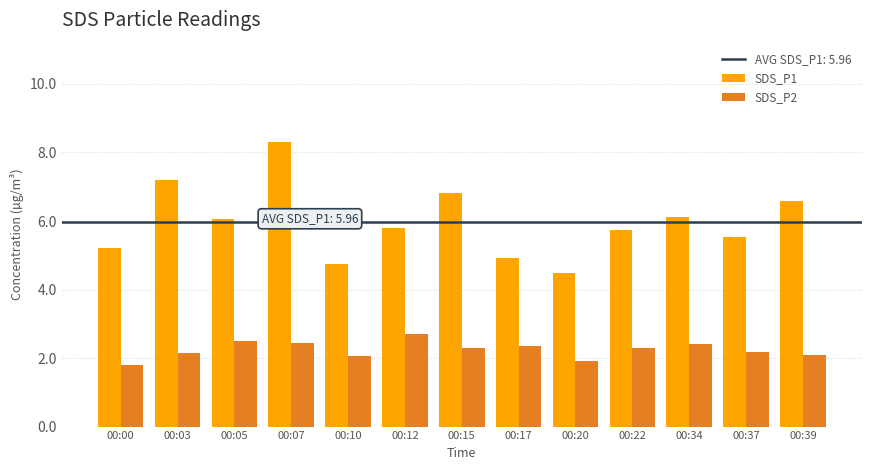

How many data points does each series have?

13